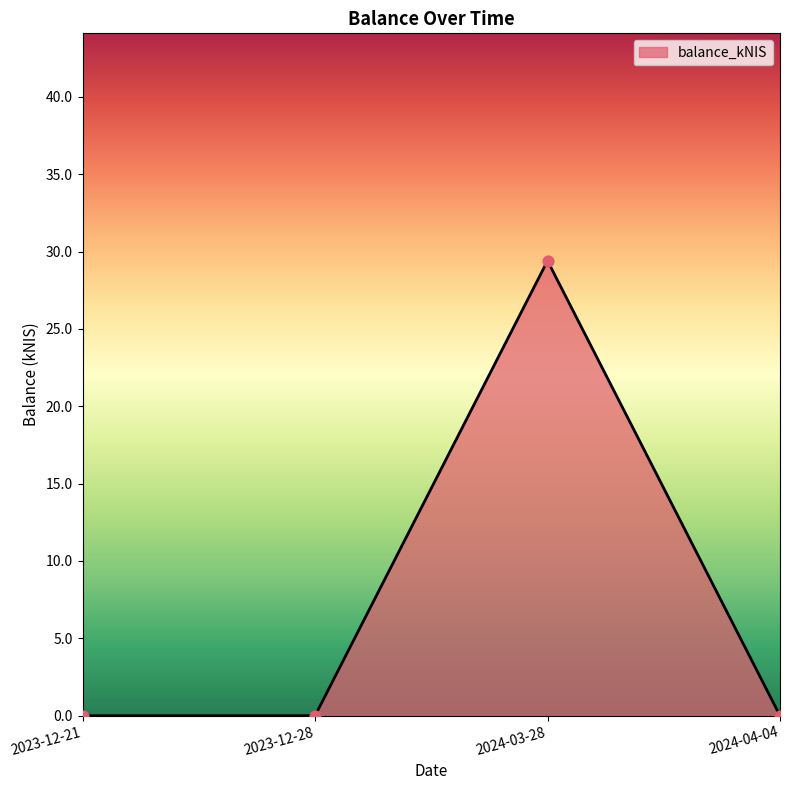

Which has a higher value, 2023-12-21 or 2024-03-28?

2024-03-28